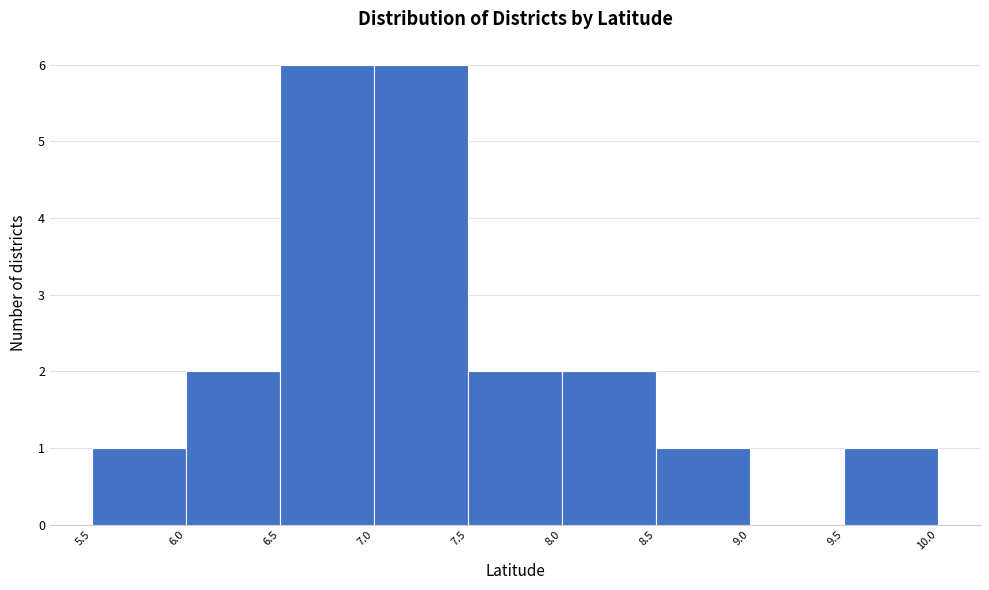

Reading left to right, list every bar in this chart as the range it spans on the x-axis followed by its height. The values are not printed on the chart, so give them approximately, as read against the axis.

5.5 to 6.0: 1
6.0 to 6.5: 2
6.5 to 7.0: 6
7.0 to 7.5: 6
7.5 to 8.0: 2
8.0 to 8.5: 2
8.5 to 9.0: 1
9.0 to 9.5: 0
9.5 to 10.0: 1